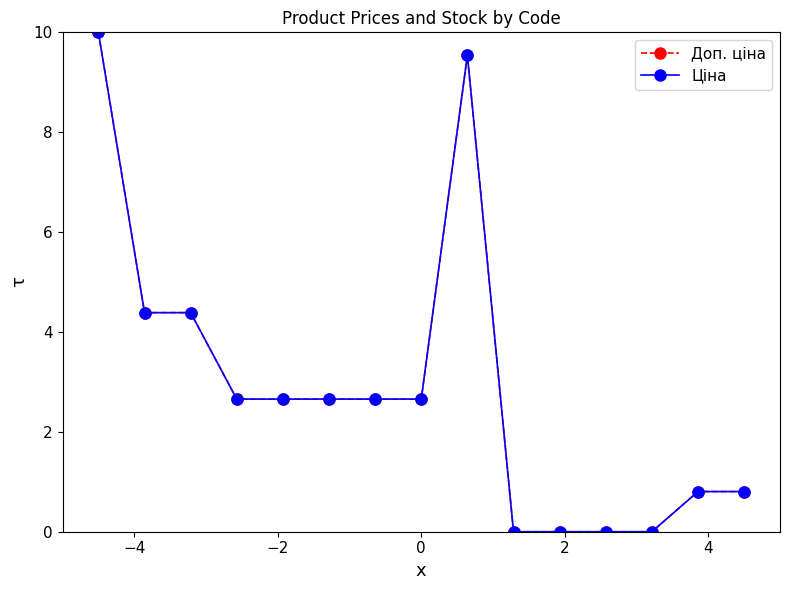

At which label is Доп. ціна closest to 5?

−4